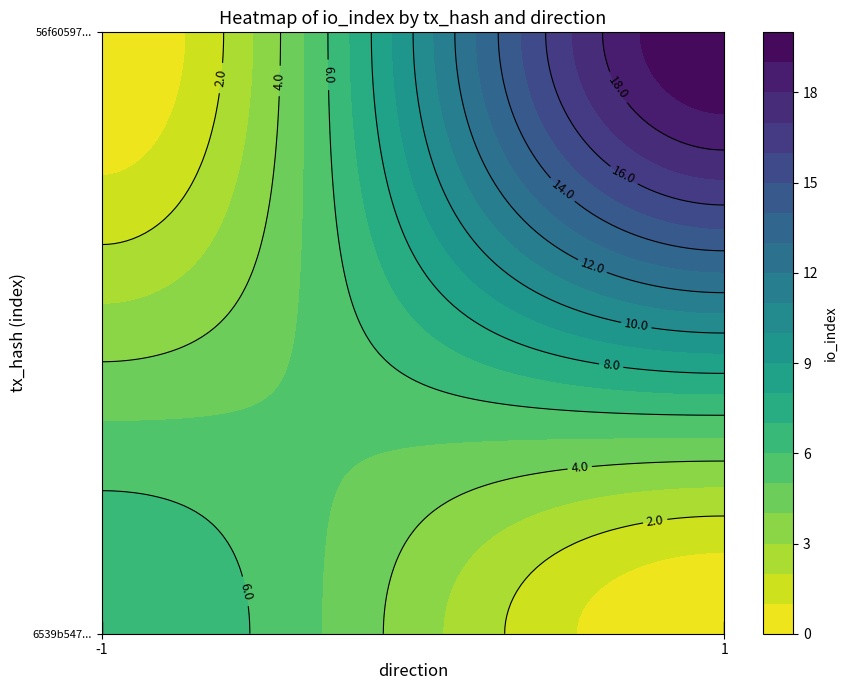

True or false: 56f60597b62dea6081f0bc7c2963ac979d485dc has a value of 8 at io_index.

False